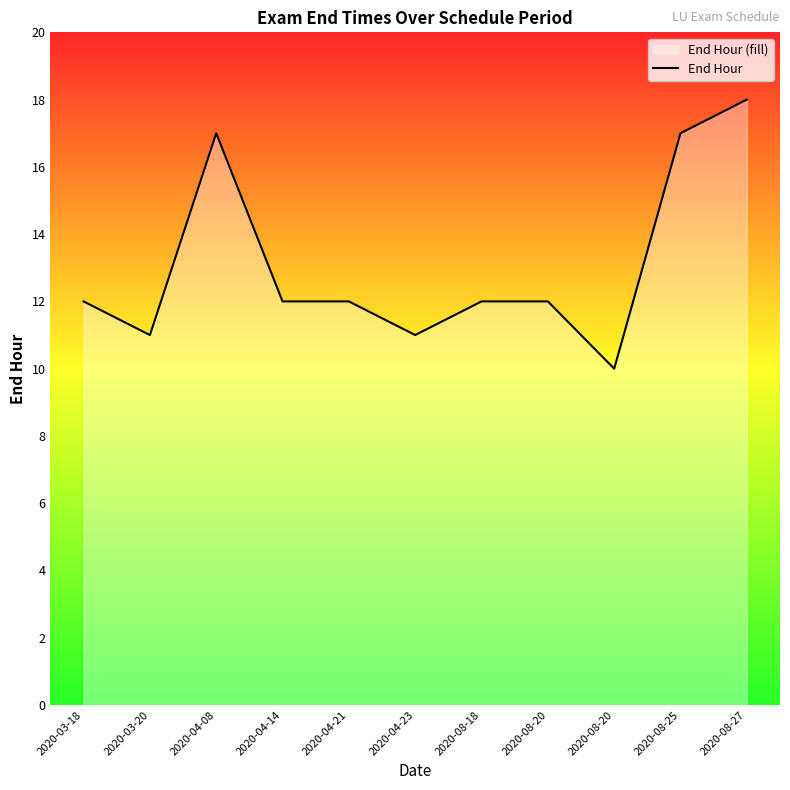

What is the difference between the values at 2020-08-25 and 2020-08-20?

5